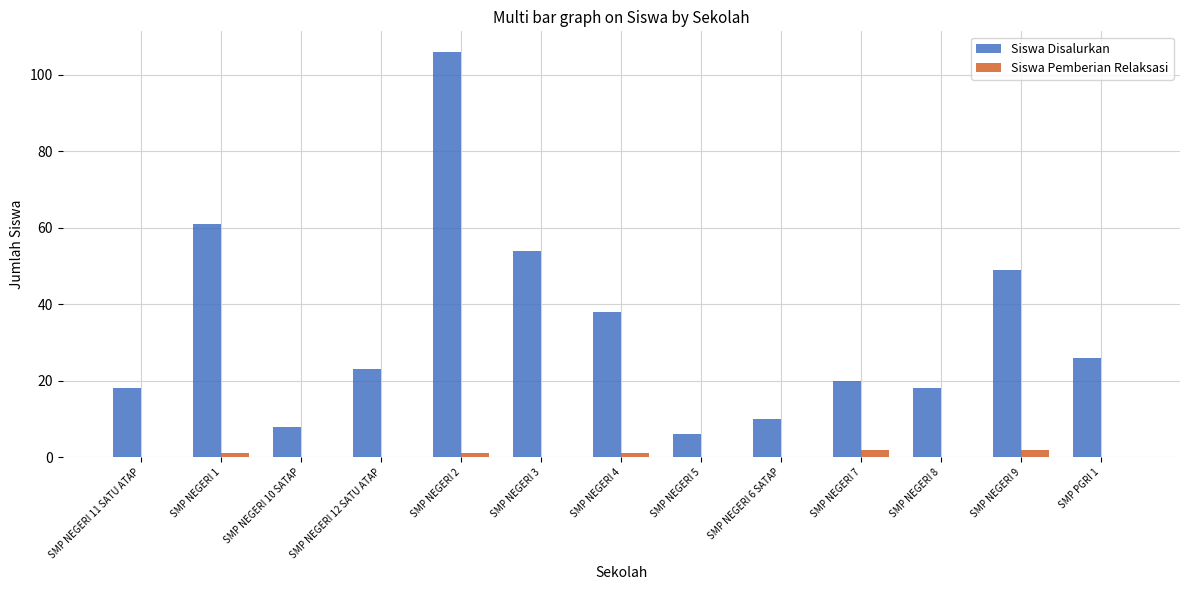

At which label does Siswa Disalurkan reach its peak?

SMP NEGERI 2